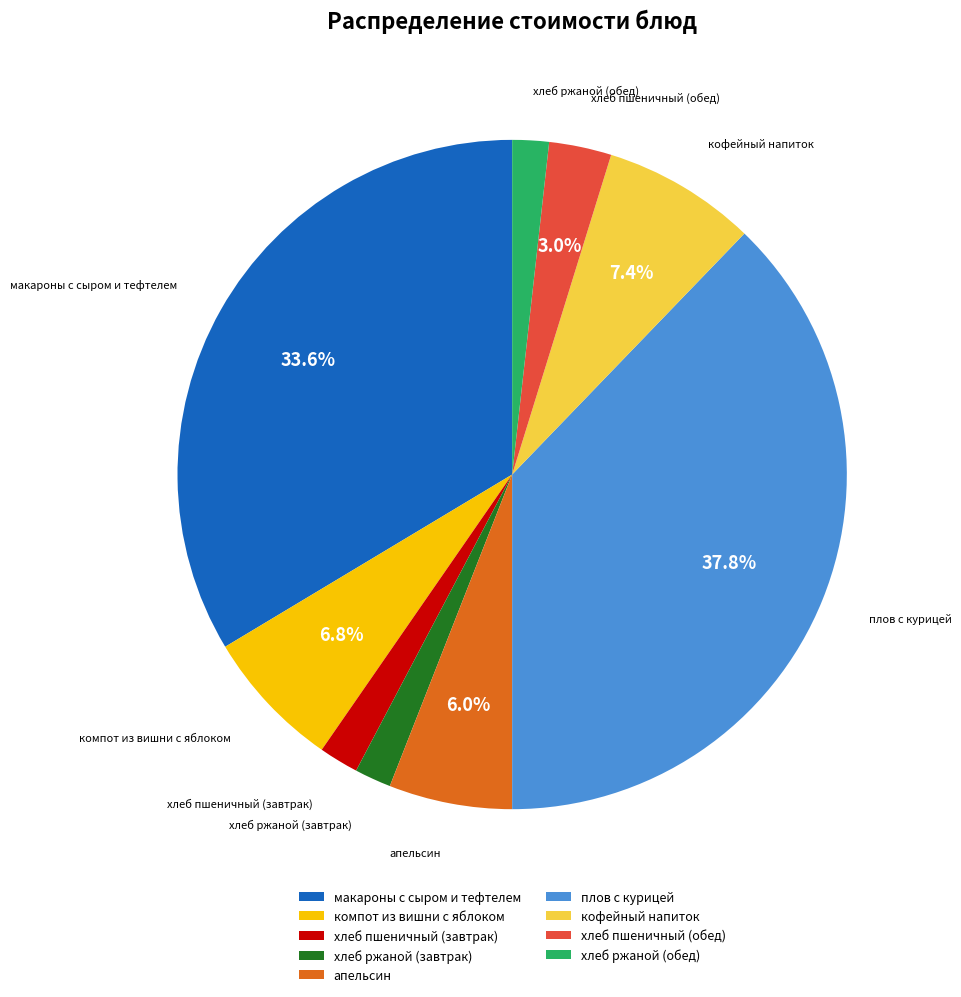

Do компот из вишни с яблоком and кофейный напиток together represent more than half of the pie?

No